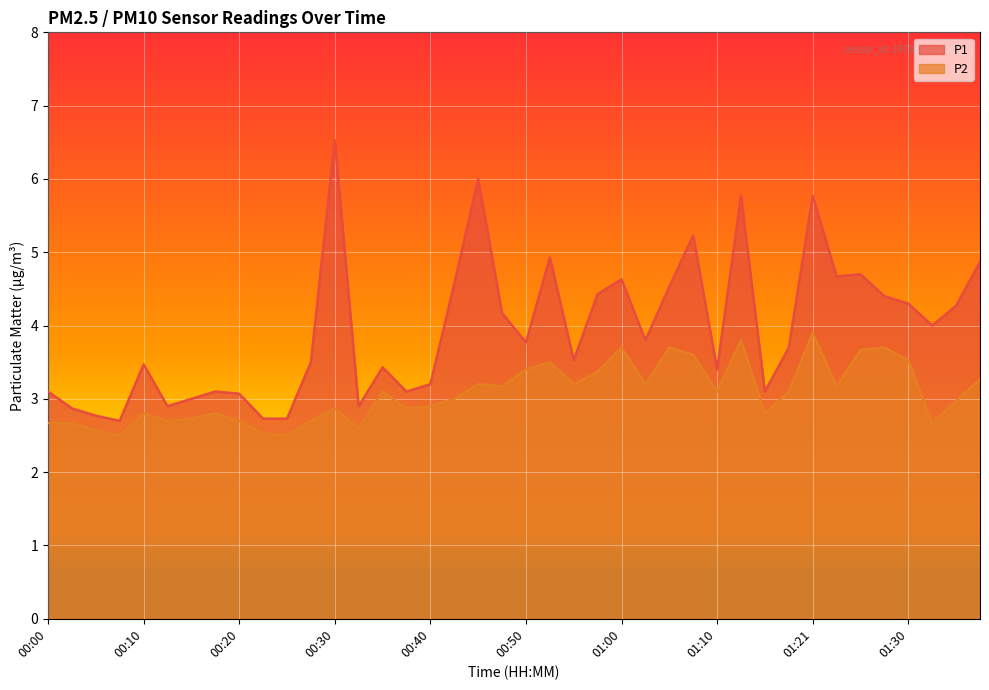

Reading left to right, extract all data points from this chart.

P1: 3.1	2.9	2.8	2.7	3.5	2.9	3.0	3.1	3.1	2.7	2.7	3.5	6.5	2.9	3.4	3.1	3.2	4.6	6.0	4.2	3.8	4.9	3.5	4.4	4.6	3.8	4.5	5.2	3.4	5.8	3.1	3.7	5.8	4.7	4.7	4.4	4.3	4.0	4.3	4.9
P2: 2.7	2.7	2.6	2.5	2.8	2.7	2.7	2.8	2.7	2.5	2.5	2.7	2.9	2.6	3.1	2.9	2.9	3.0	3.2	3.2	3.4	3.5	3.2	3.4	3.7	3.2	3.7	3.6	3.1	3.8	2.8	3.1	3.9	3.2	3.7	3.7	3.5	2.7	3.0	3.3